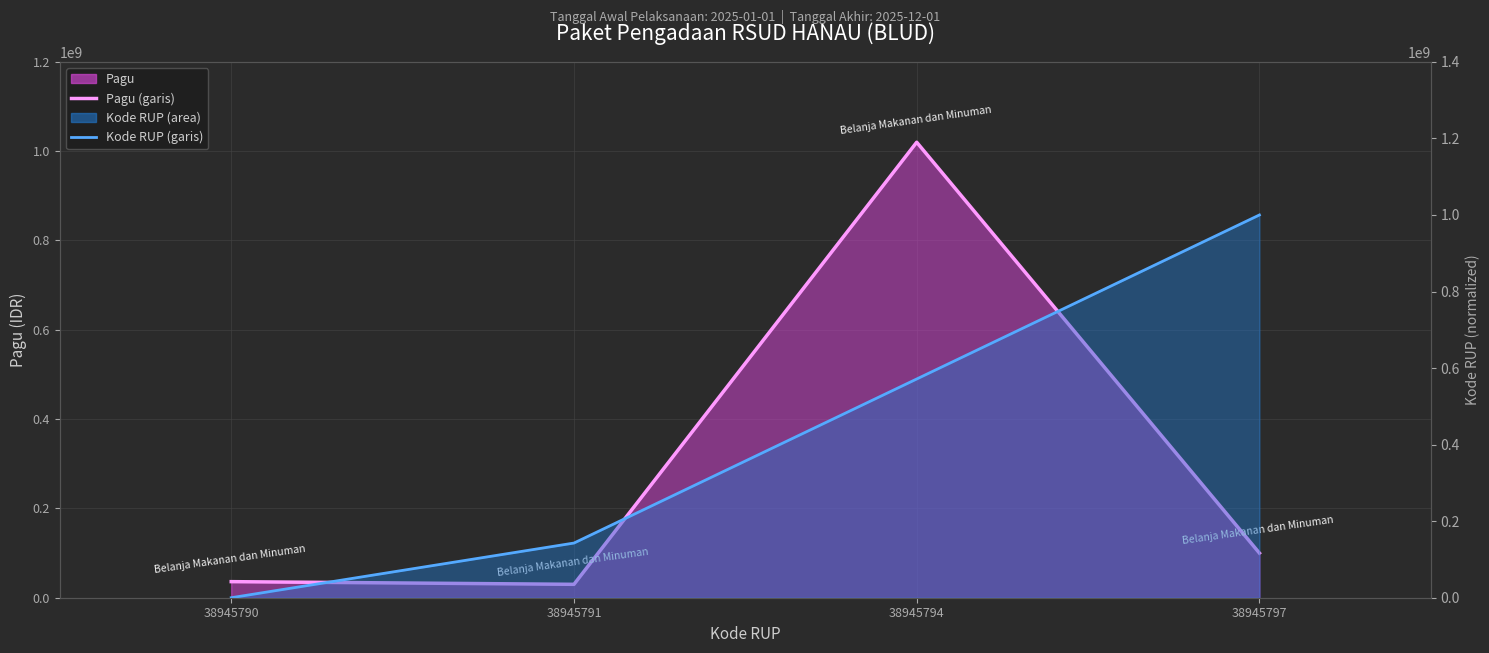

List the series in order of their peak value, highest first.

Pagu (garis), Kode RUP (garis)